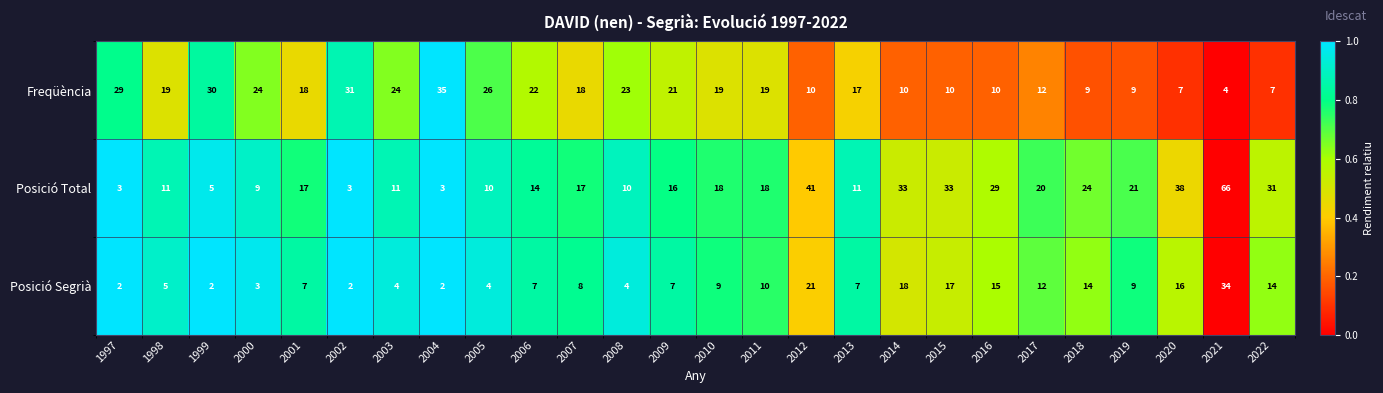

How many categories are shown in the chart?

26